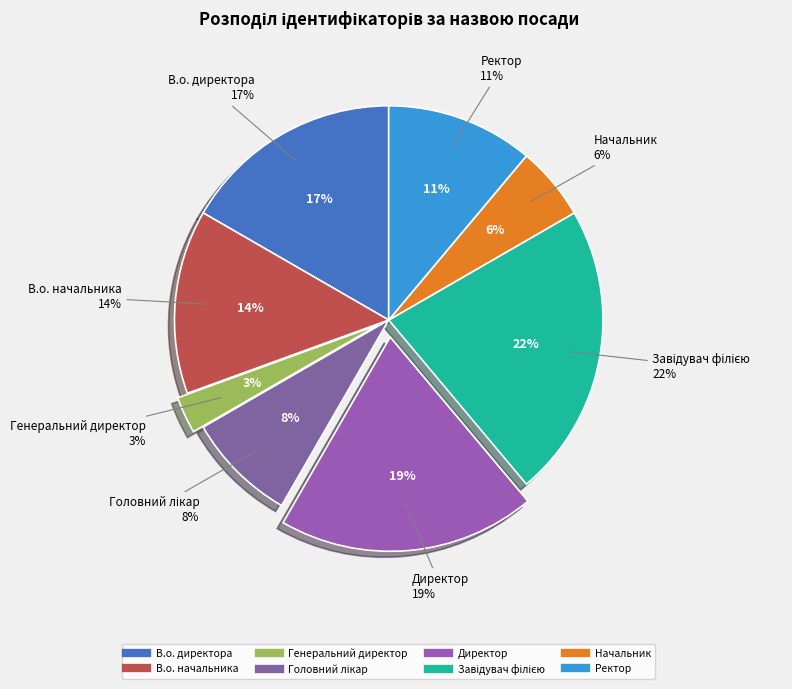

To the nearest percent, what is the combined percentage of Головний лікар and В.о. начальника?

22%